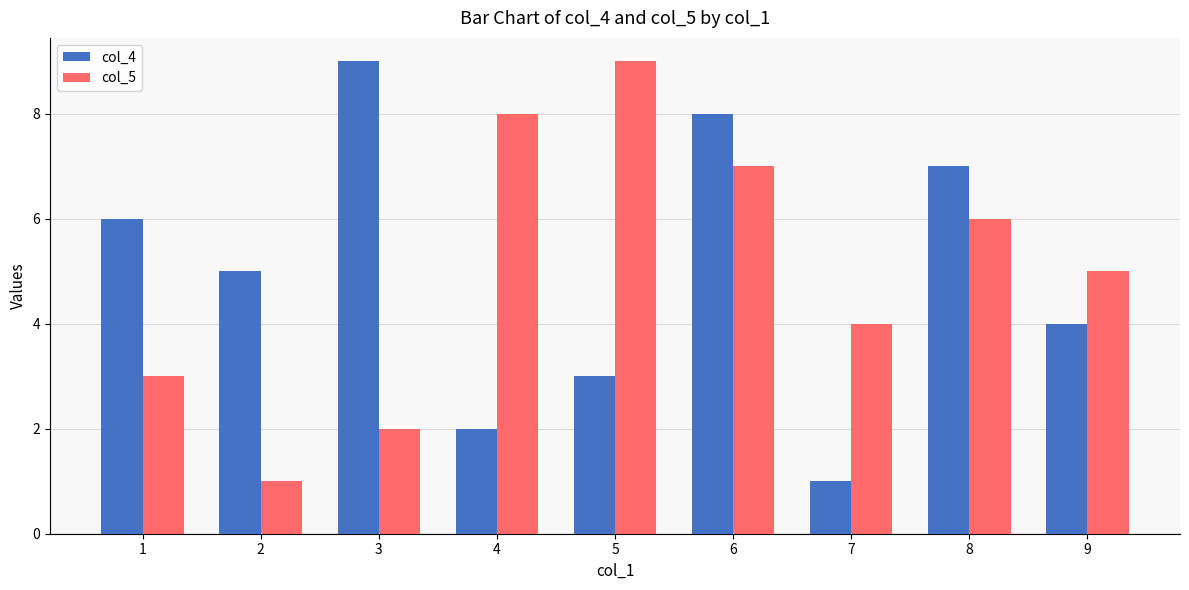

The value of col_4 at 4 is 0. True or false?

False